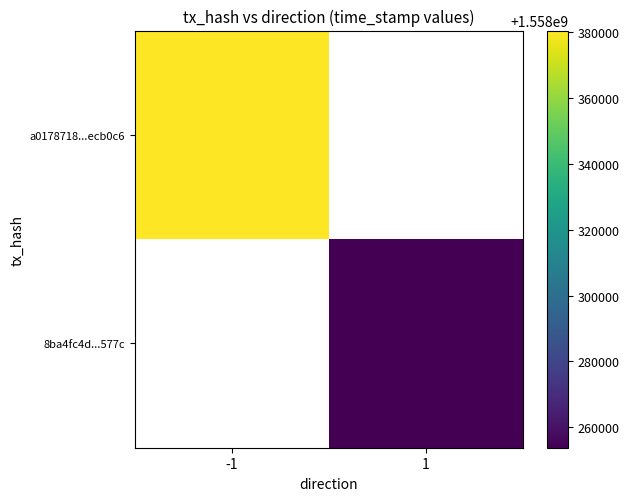

The value of 8ba4fc4d...577c at 1 is 1558253833.0. True or false?

True